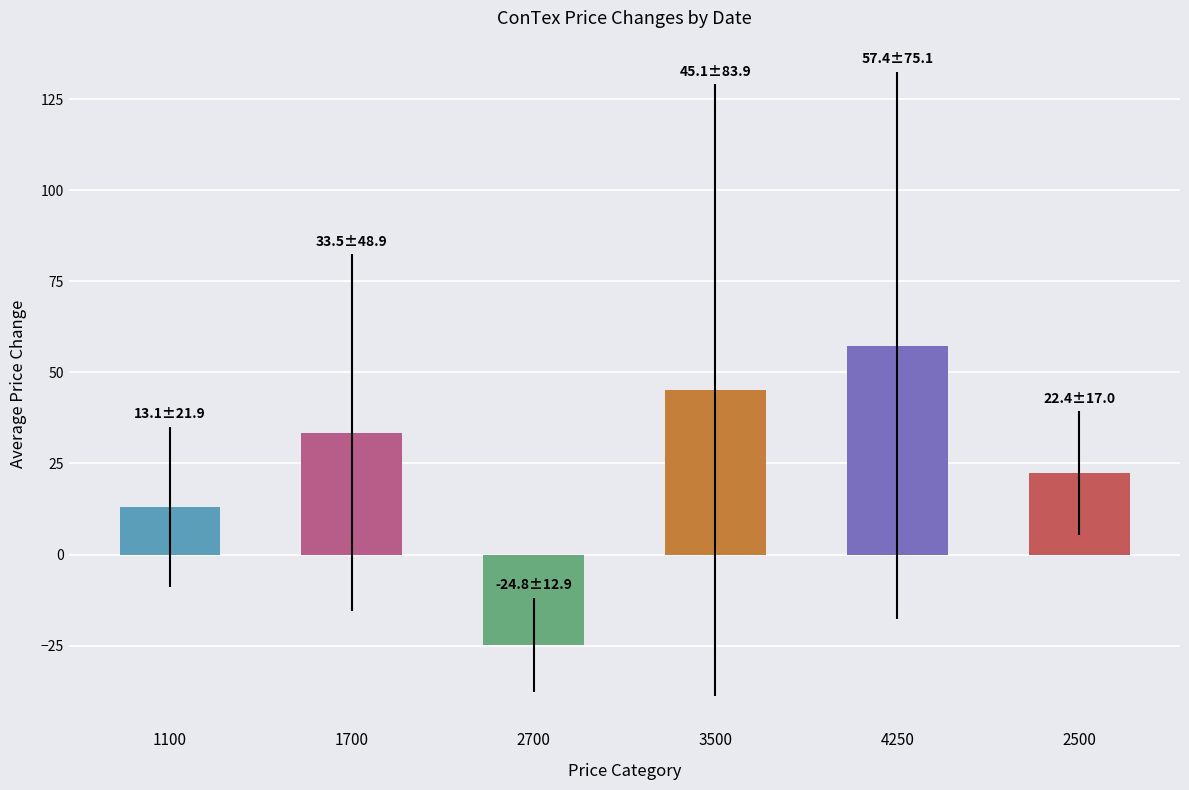

Is it true that the value at 3500 is 9.7?

False